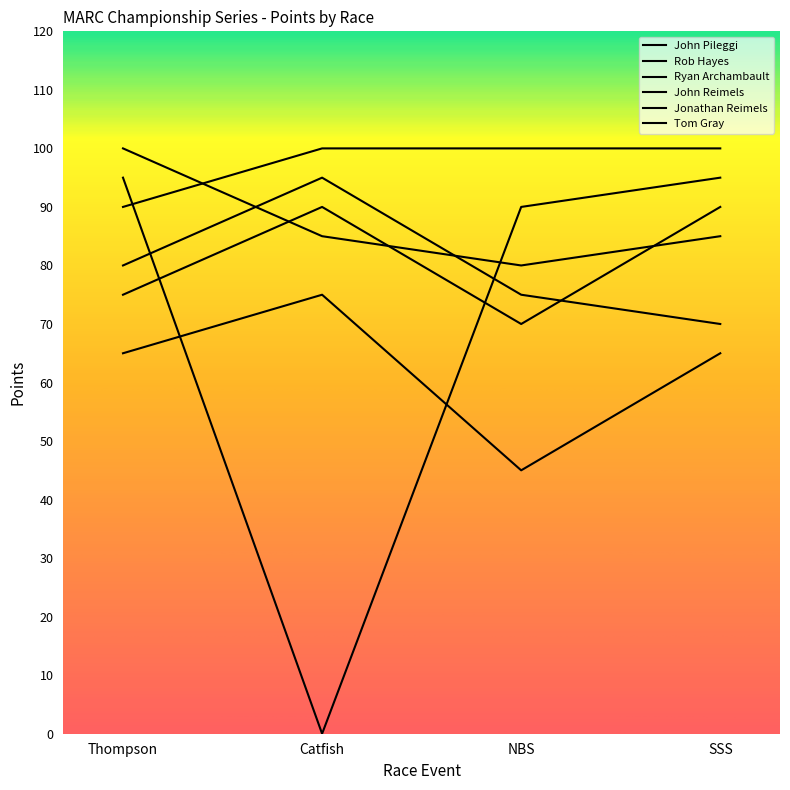

List the labels in order of Tom Gray value, largest first.

Catfish, Thompson, SSS, NBS